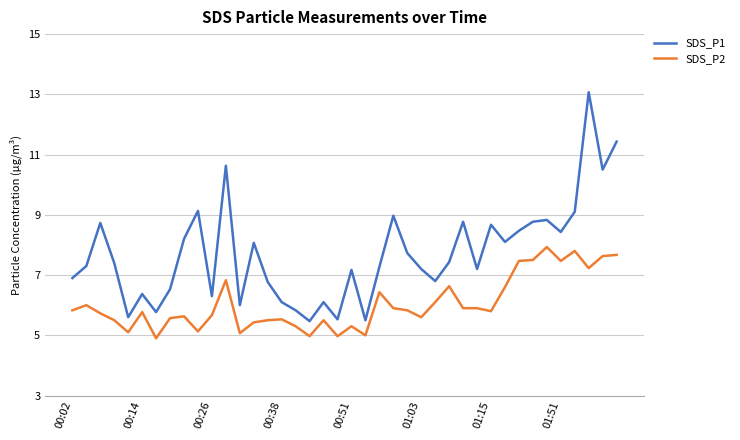

True or false: SDS_P1 and SDS_P2 cross at least once.

False